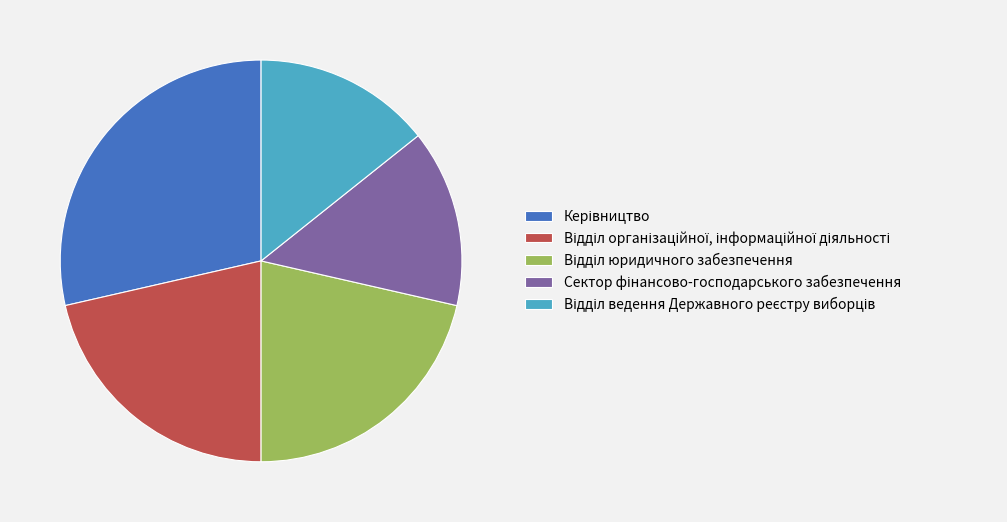

Is there any slice that represents more than half of the pie?

No